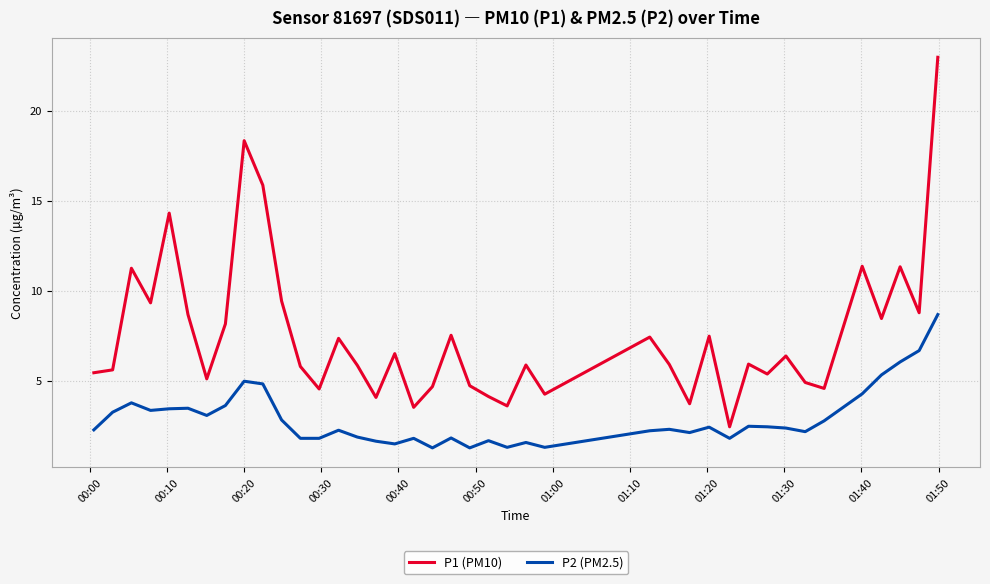

How many lines are shown in the chart?

2